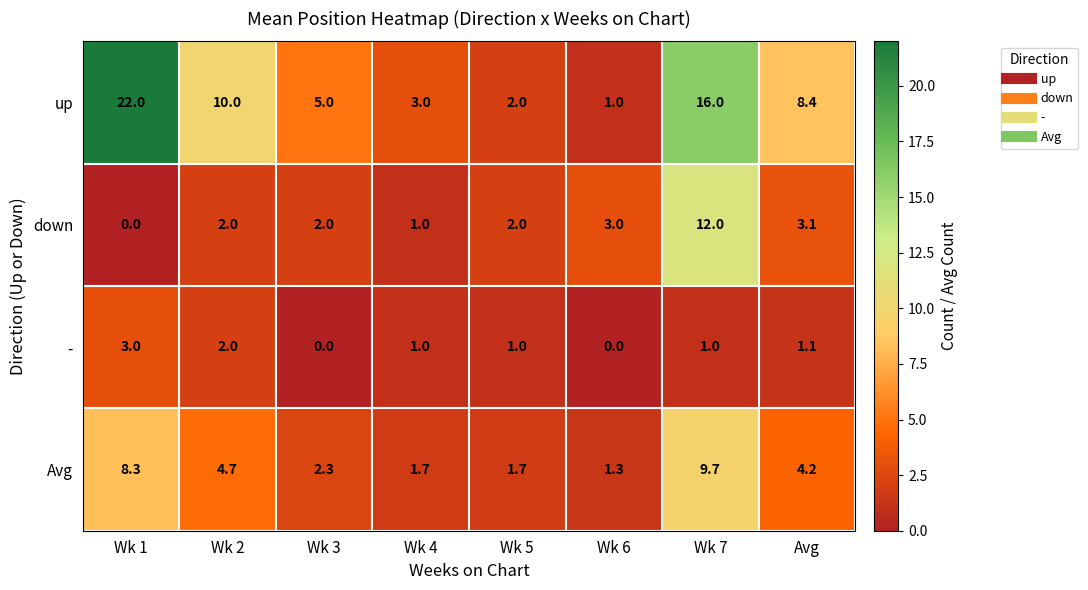

At Wk 6, list the series in order from largest to smallest.

down, Avg, up, -